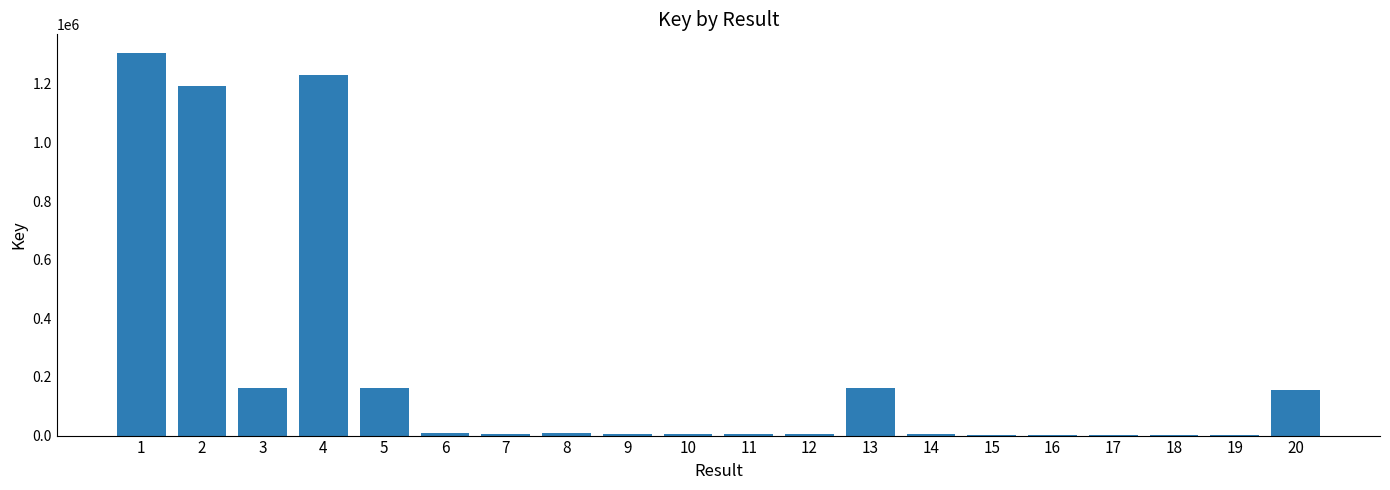

What is the change in value from 1 to 19?

-1302354